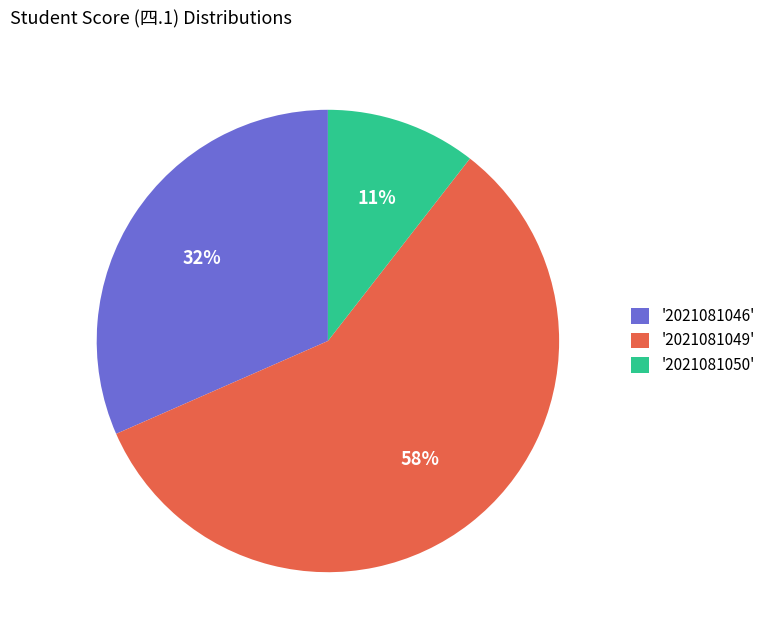

Does '2021081046' account for over 50% of the chart?

No